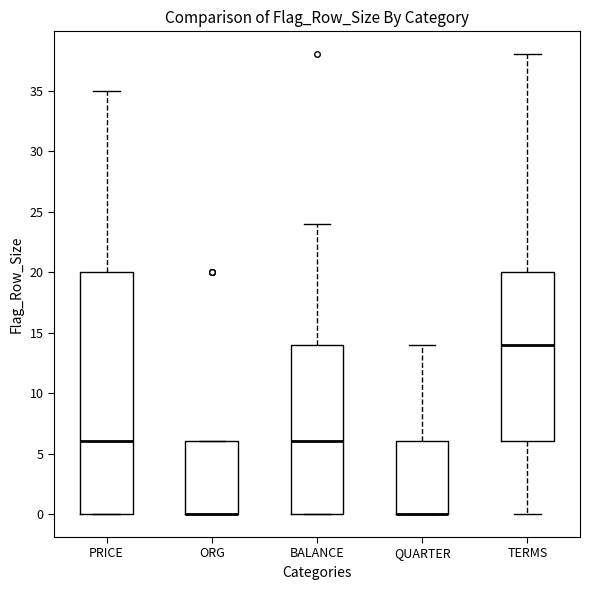

Reading left to right, transcribe this box plot: for each box, give where its median line is, the range the box spans, and where its two whiskers end, as read against the y-axis. The values are not printed on the chart, so give them approximately, as read against the axis.

PRICE: median 6, box 0 to 20, whiskers 0 to 35
ORG: median 0 (drawn on the box's lower edge), box 0 to 6, whiskers 0 to 6
BALANCE: median 6, box 0 to 14, whiskers 0 to 24
QUARTER: median 0 (drawn on the box's lower edge), box 0 to 6, whiskers 0 to 14
TERMS: median 14, box 6 to 20, whiskers 0 to 38